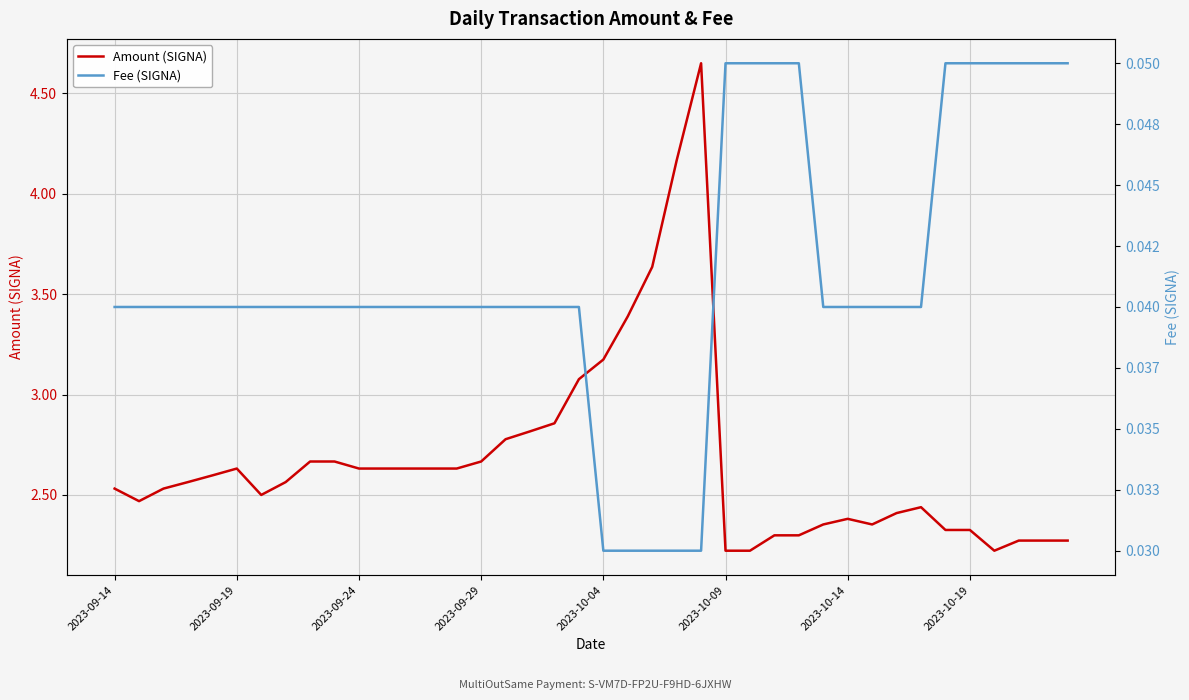

What are all the series names shown in the legend?

Amount (SIGNA), Fee (SIGNA)